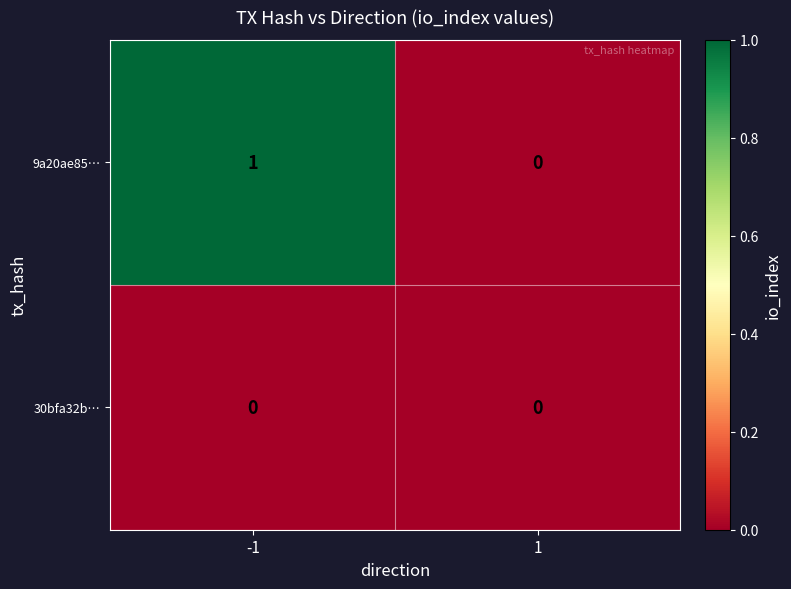

Rank the series by their average value, from highest to lowest.

9a20ae85…, 30bfa32b…